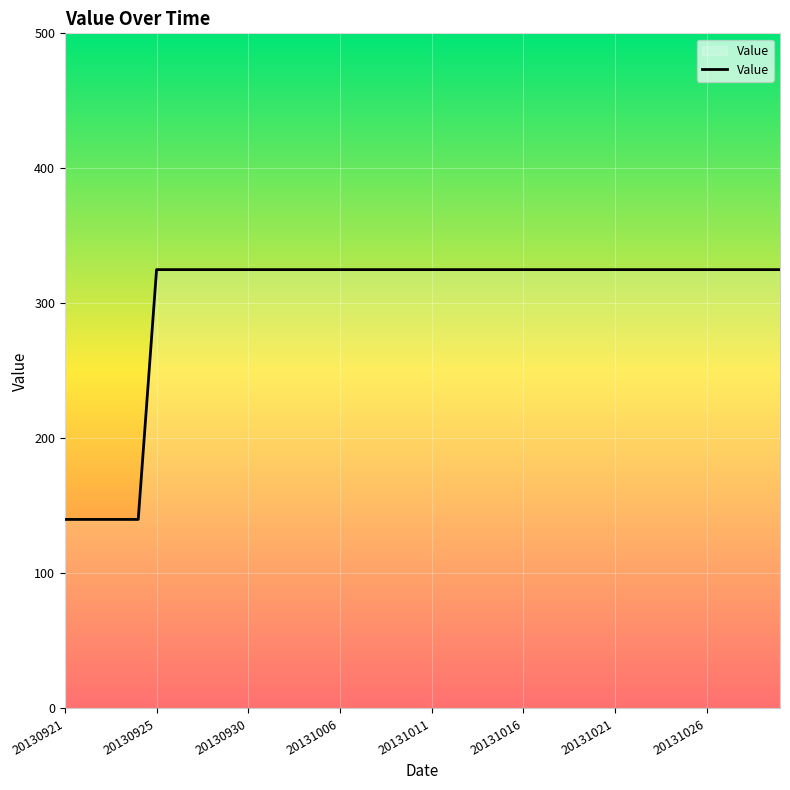

What is the minimum value shown in the chart?

140